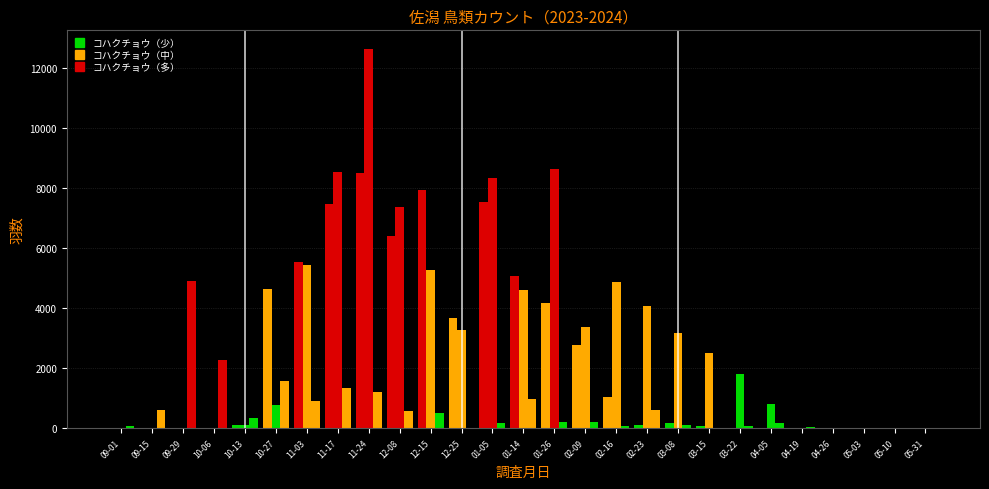

Are the bars horizontal?

No